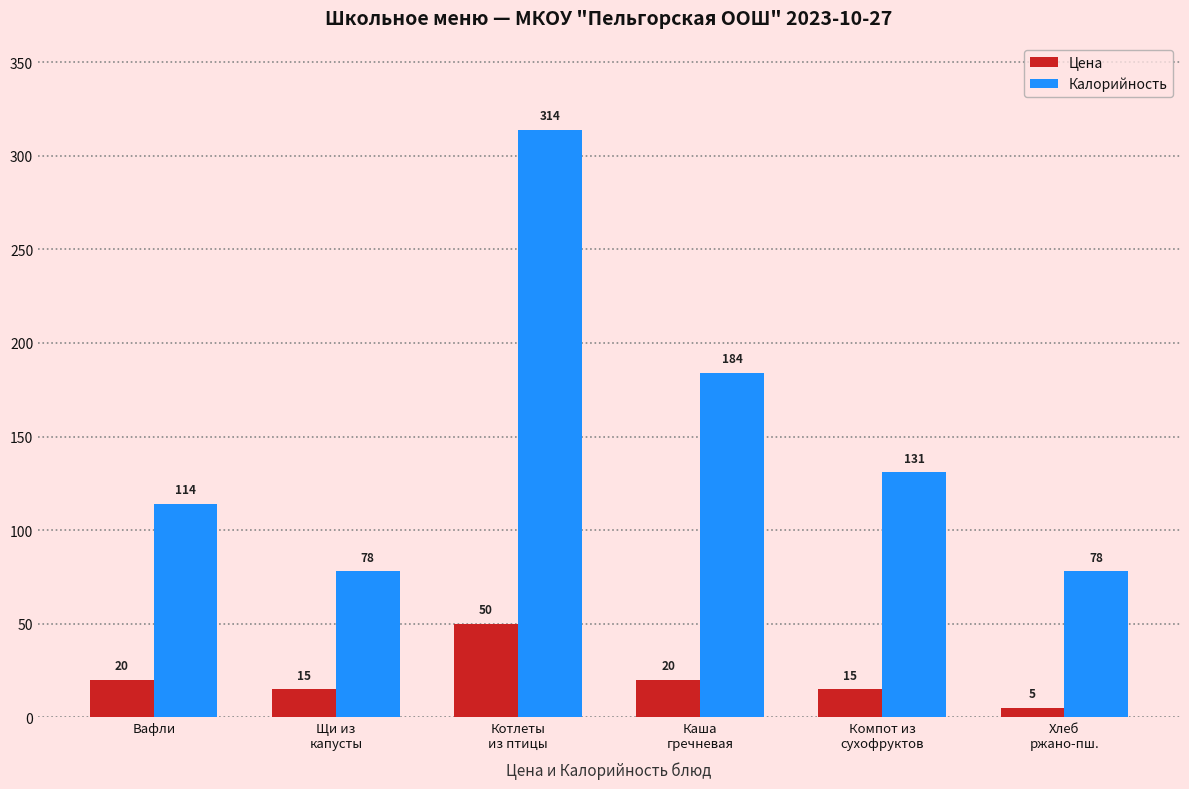

Where does the Калорийность series first go above 131?

Котлеты
из птицы